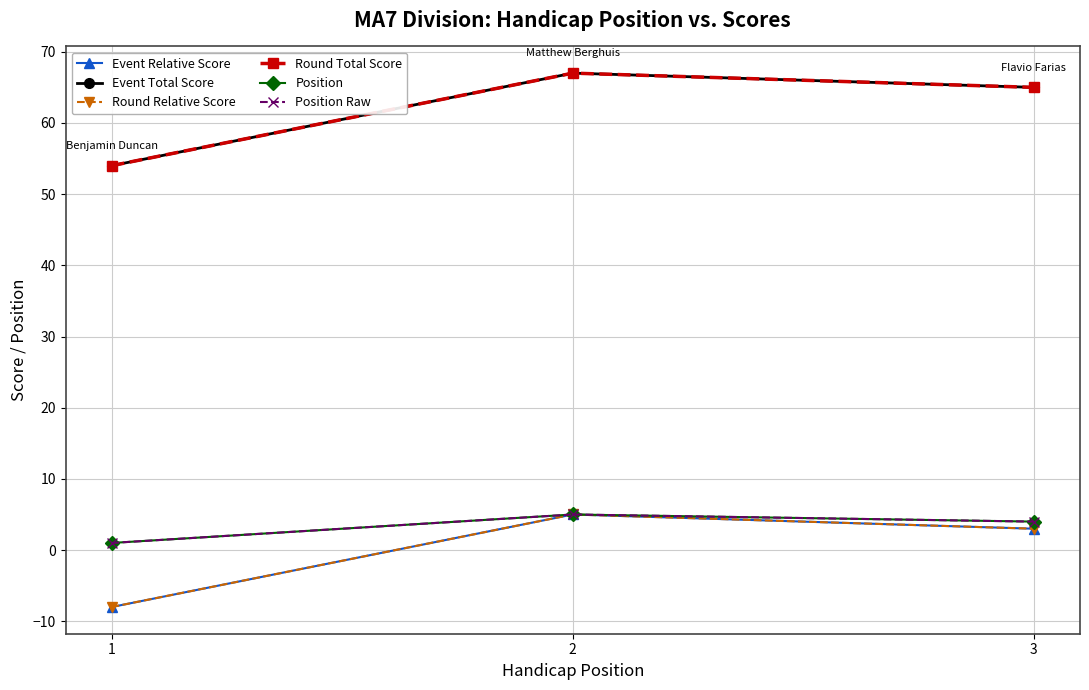

Reading right to left, what are all the values shown in this chart?

Event Relative Score: 3	5	-8
Event Total Score: 65	67	54
Round Relative Score: 3	5	-8
Round Total Score: 65	67	54
Position: 4	5	1
Position Raw: 4	5	1